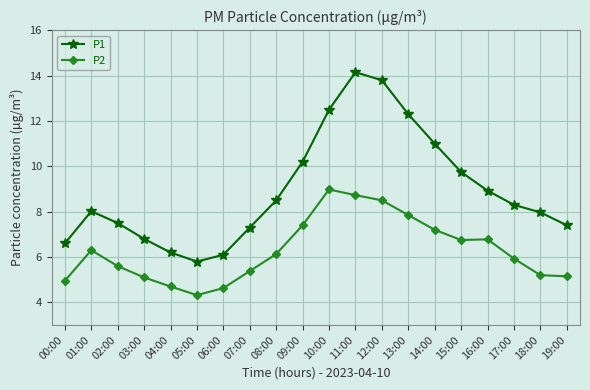

What is the label of the 5th point from the left?

04:00